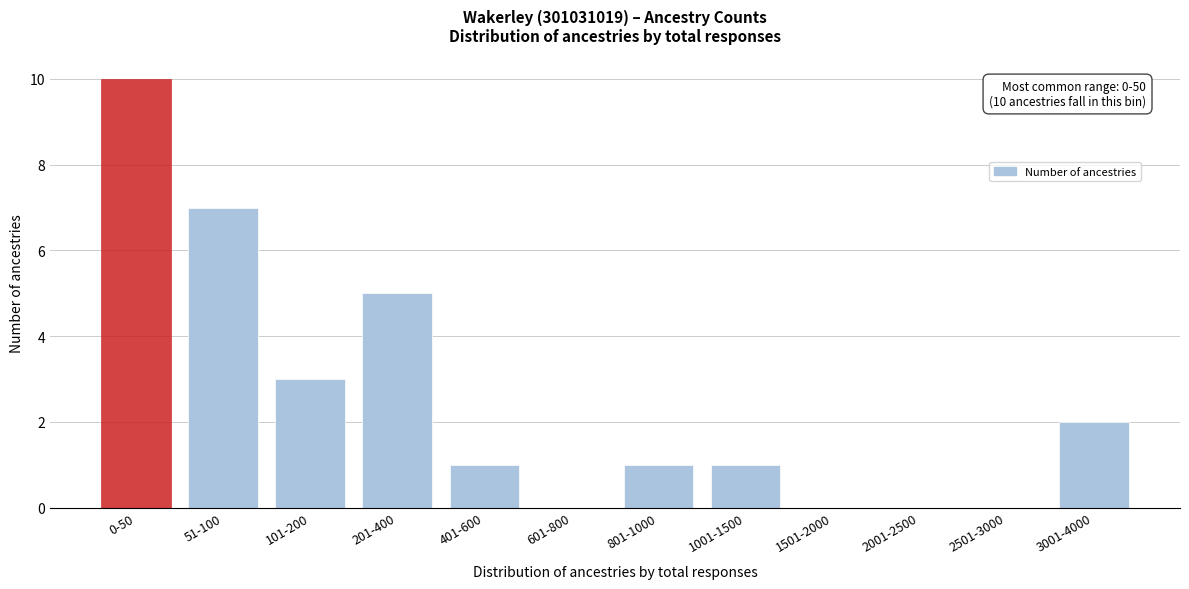

Reading left to right, transcribe all the data shown in this chart.

0-50=10	51-100=7	101-200=3	201-400=5	401-600=1	601-800=0	801-1000=1	1001-1500=1	1501-2000=0	2001-2500=0	2501-3000=0	3001-4000=2